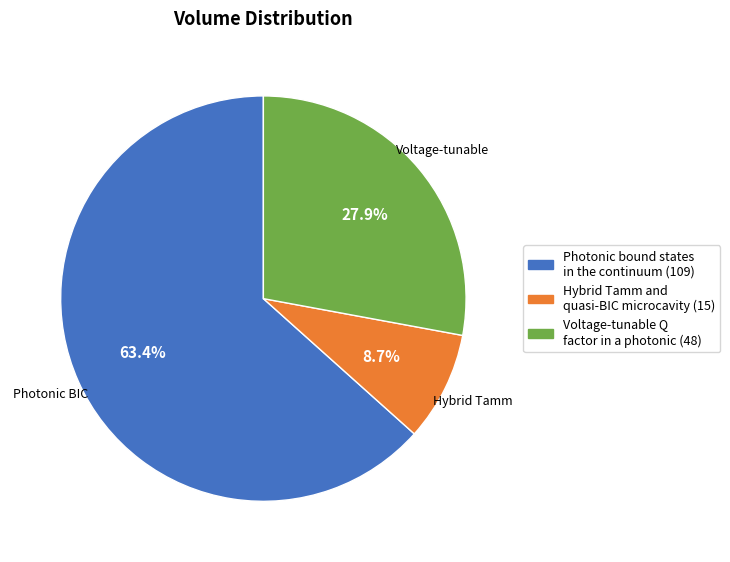

Rank the categories by value from lowest to highest.

Hybrid Tamm and quasi-BIC microcavity, Voltage-tunable Q factor in a photonic, Photonic bound states in the continuum